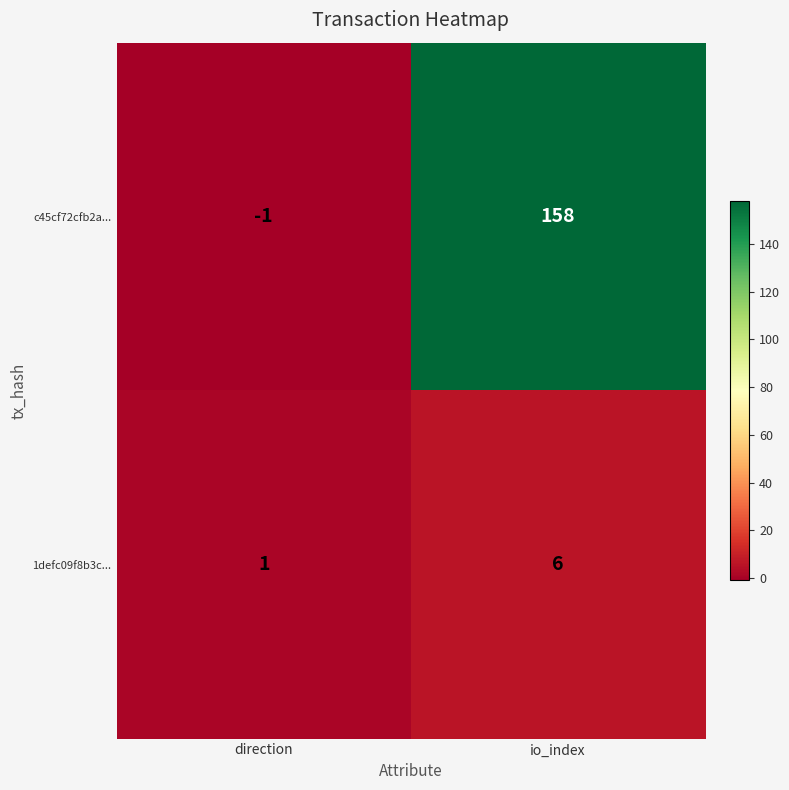

What is the total value across all series at io_index?

164